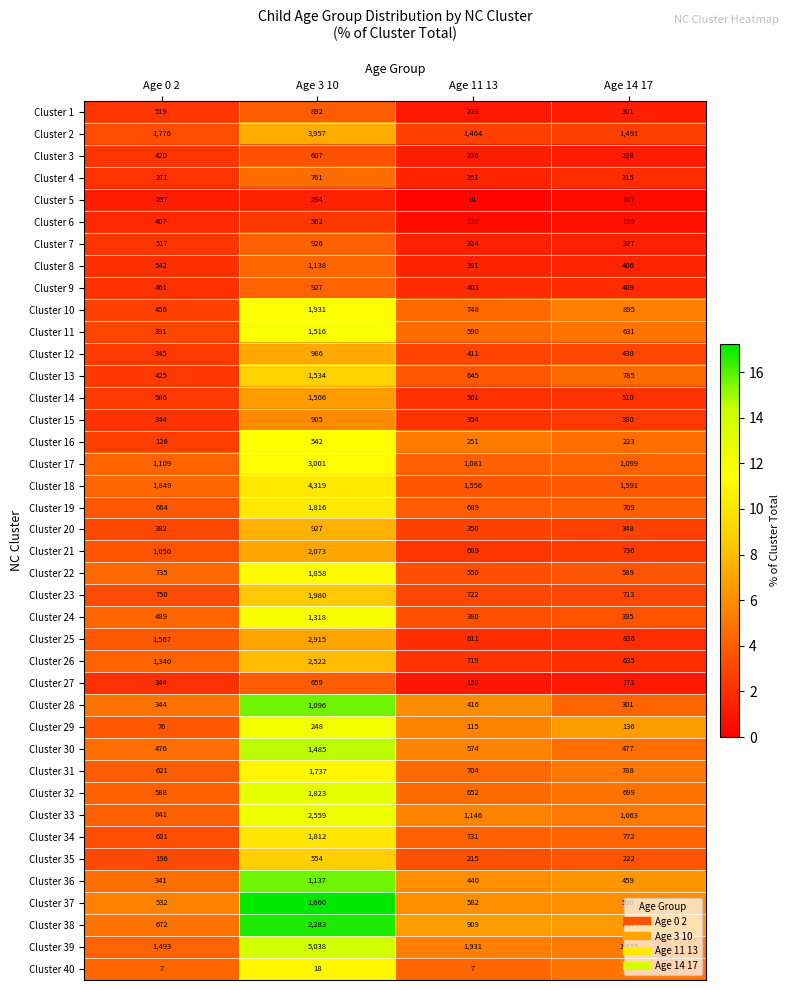

What is the maximum value shown in the chart?

5038